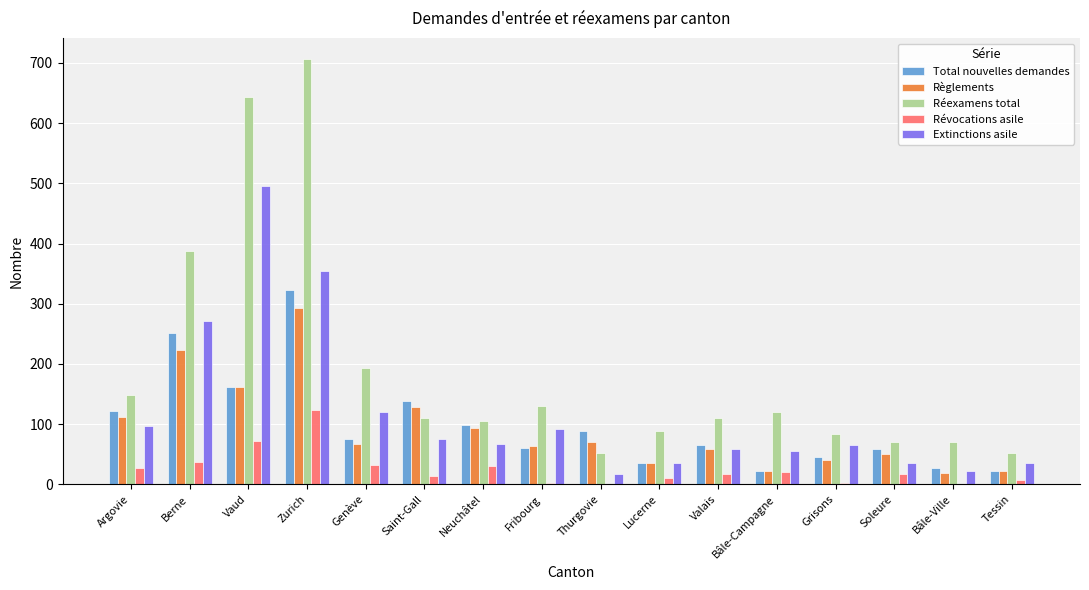

What are all the series names shown in the legend?

Total nouvelles demandes, Règlements, Réexamens total, Révocations asile, Extinctions asile